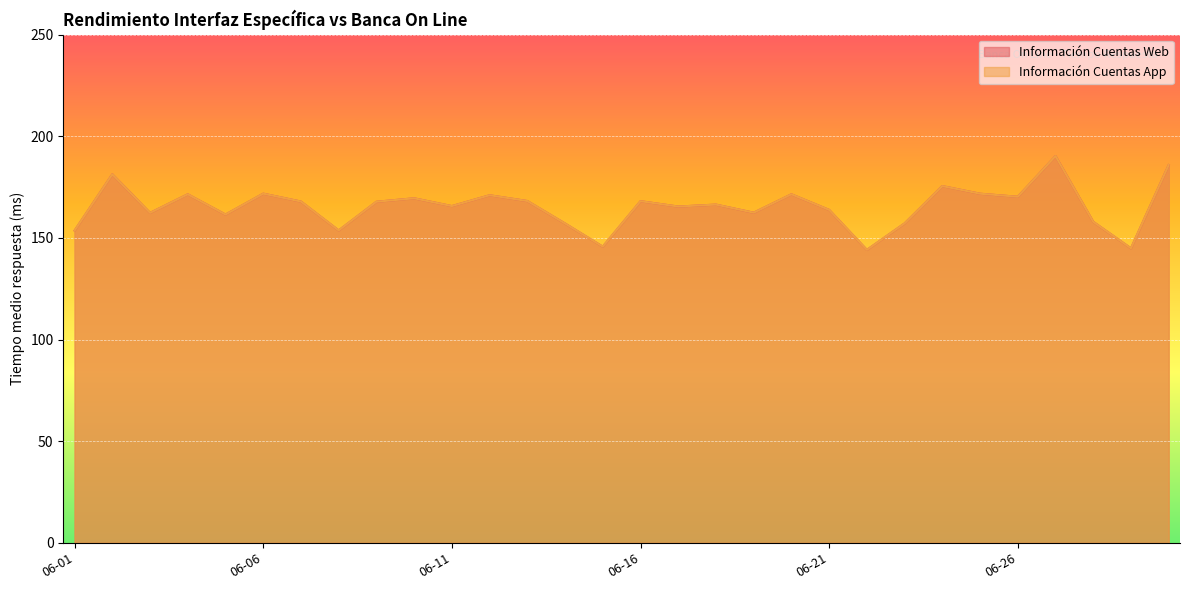

What is the maximum value for Información Cuentas App?

190.3